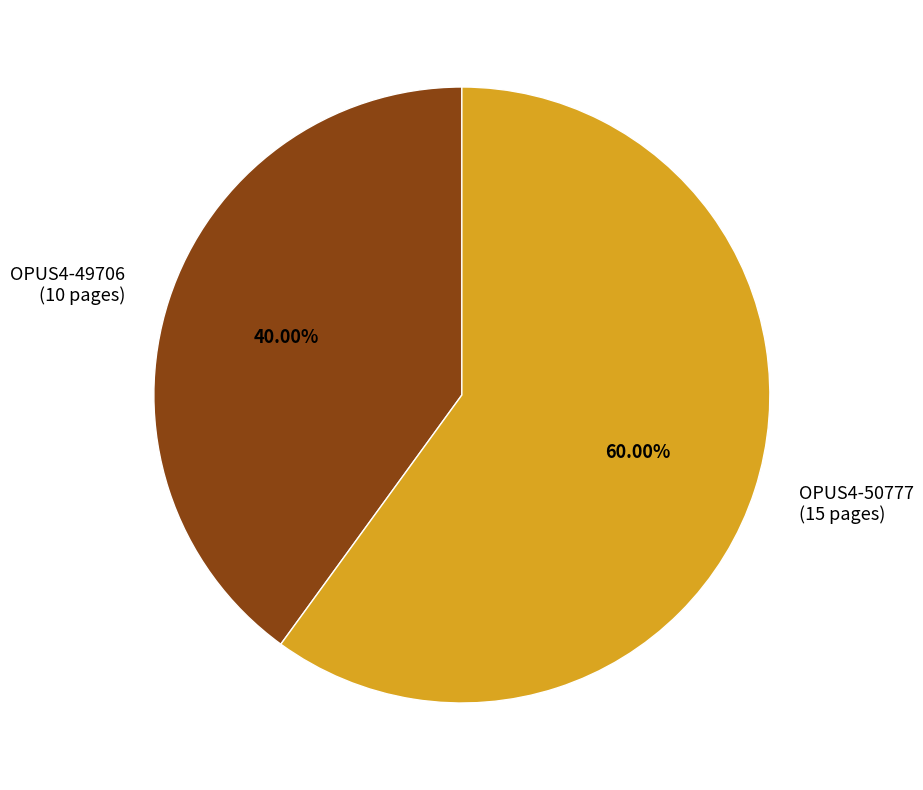

To the nearest percent, what portion does OPUS4-50777 represent?

60%